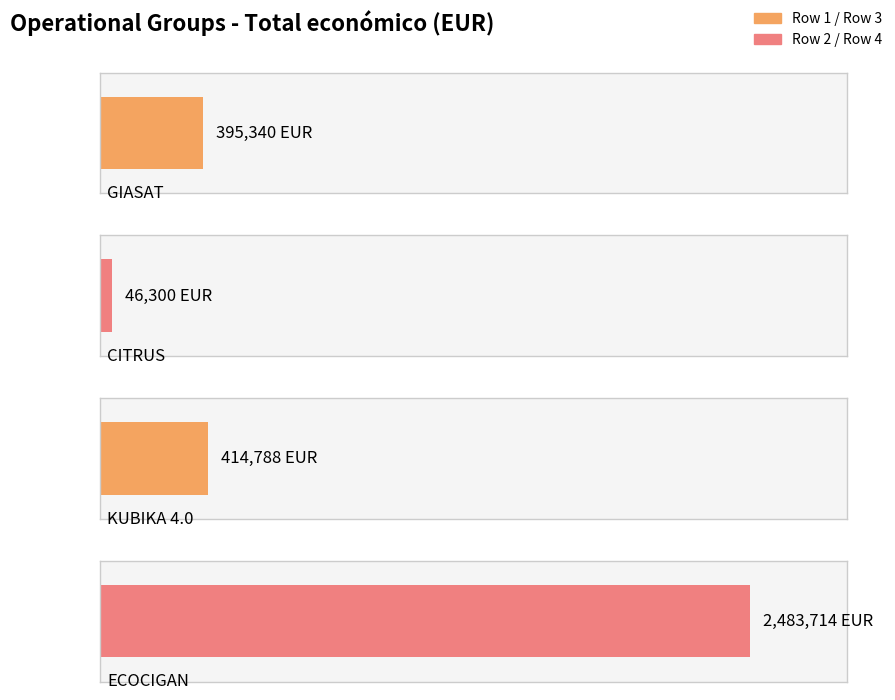

The value at CITRUS is 69946. True or false?

False